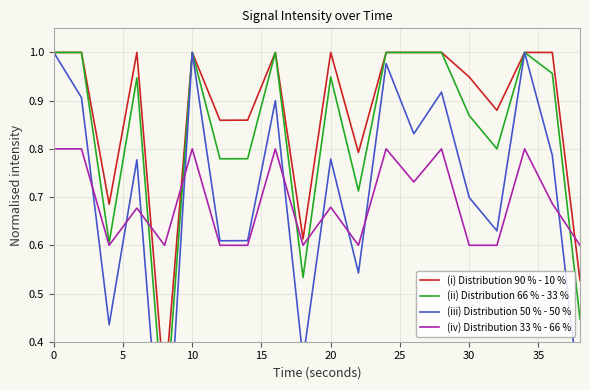

What is the value of the (iii) Distribution 50 % - 50 % point at the 15th from the left?

0.9